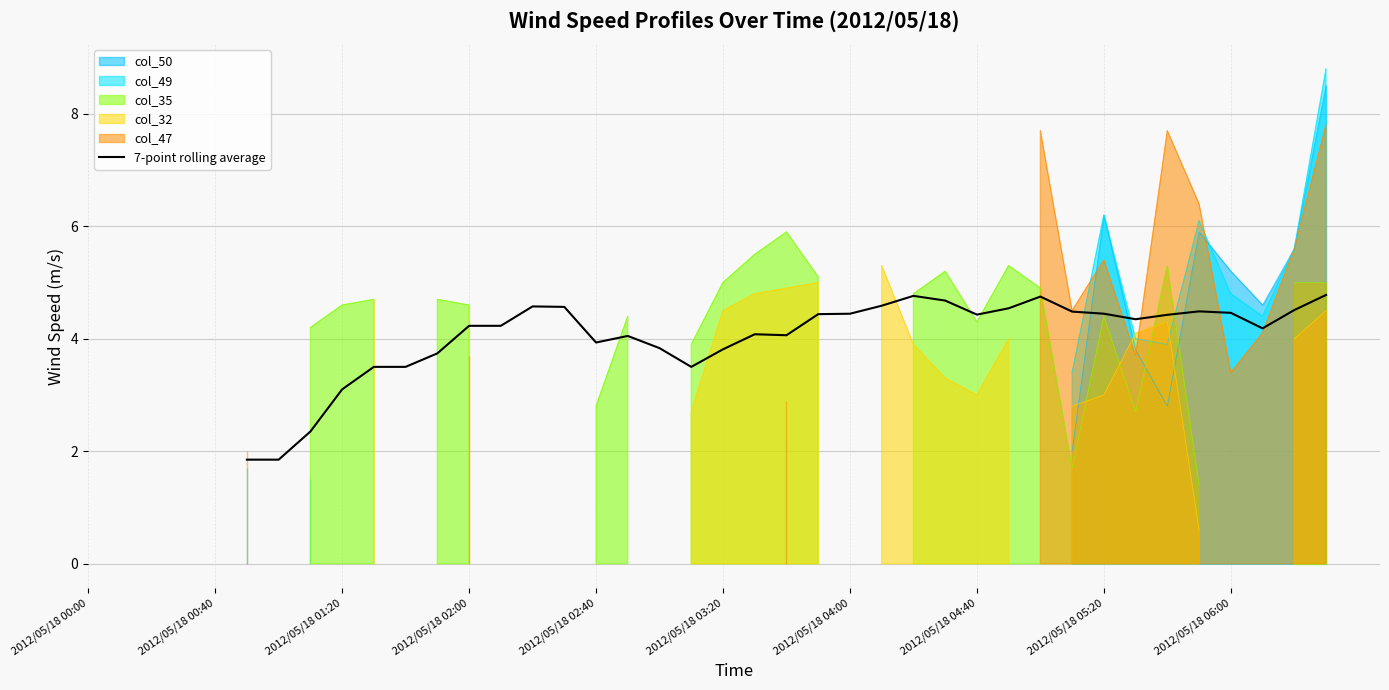

How many points are lower than both their immediate neighbors (excluding endpoints)?

6